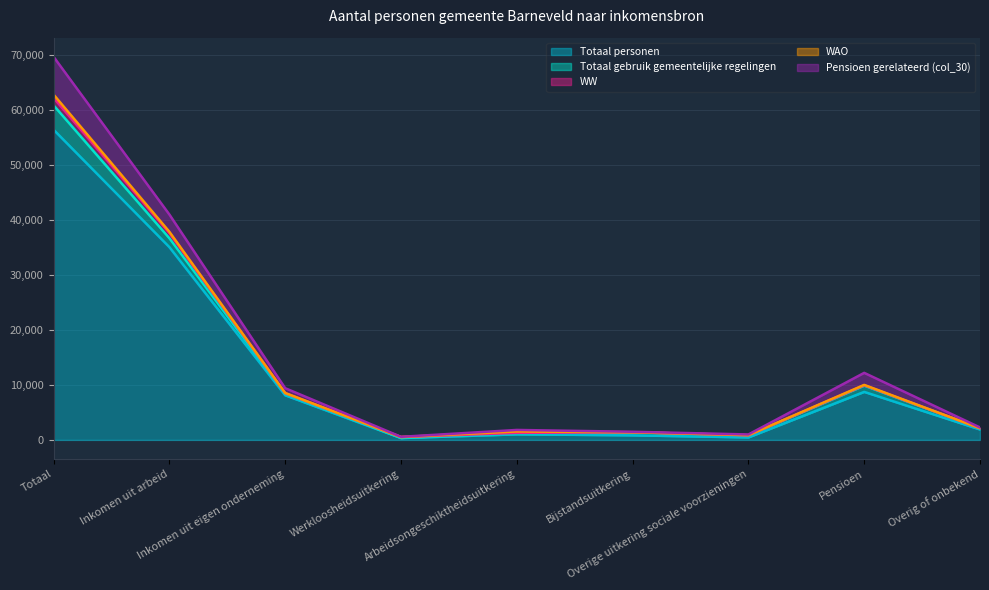

In WAO, how many points are higher than both neighbors (excluding endpoints)?

2